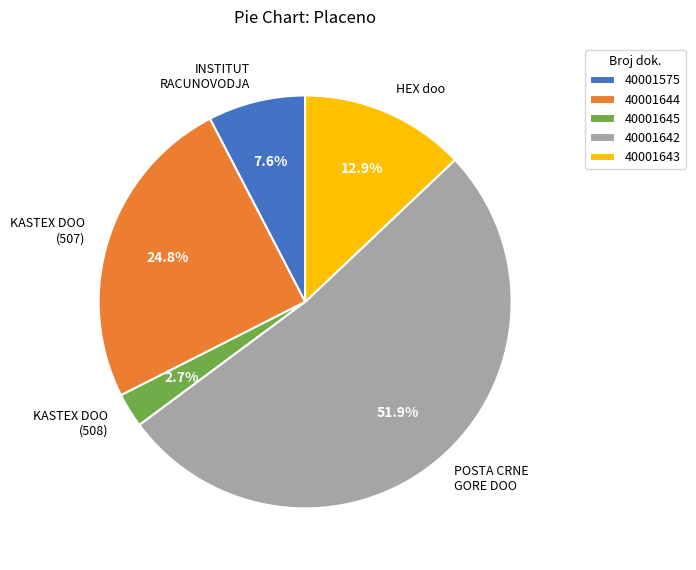

Does 40001642 account for over 50% of the chart?

Yes